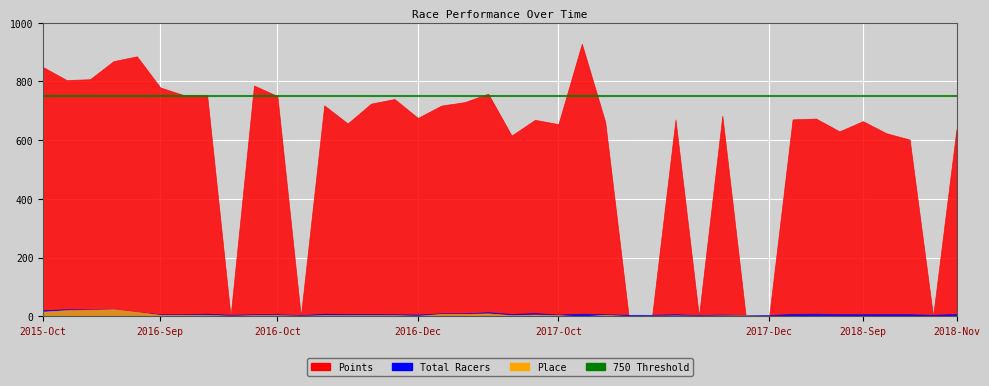

What is the difference between the maximum and minimum values in the Total Racers series?

20.0